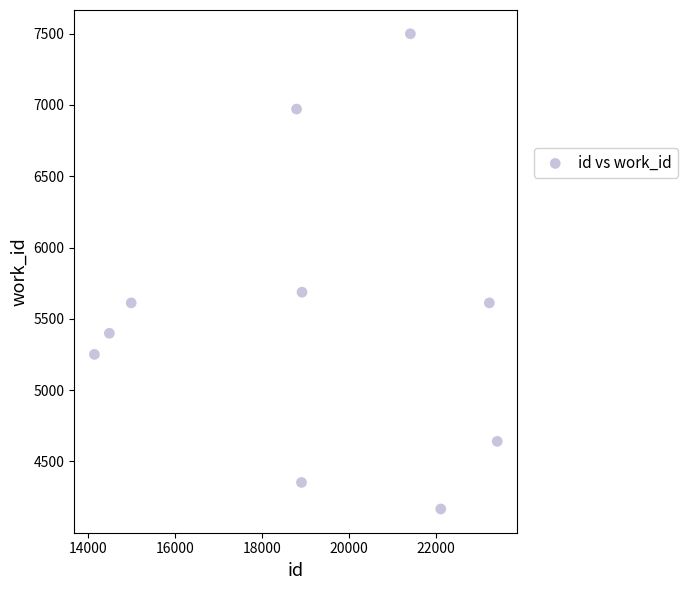

What is the average X value?

19039